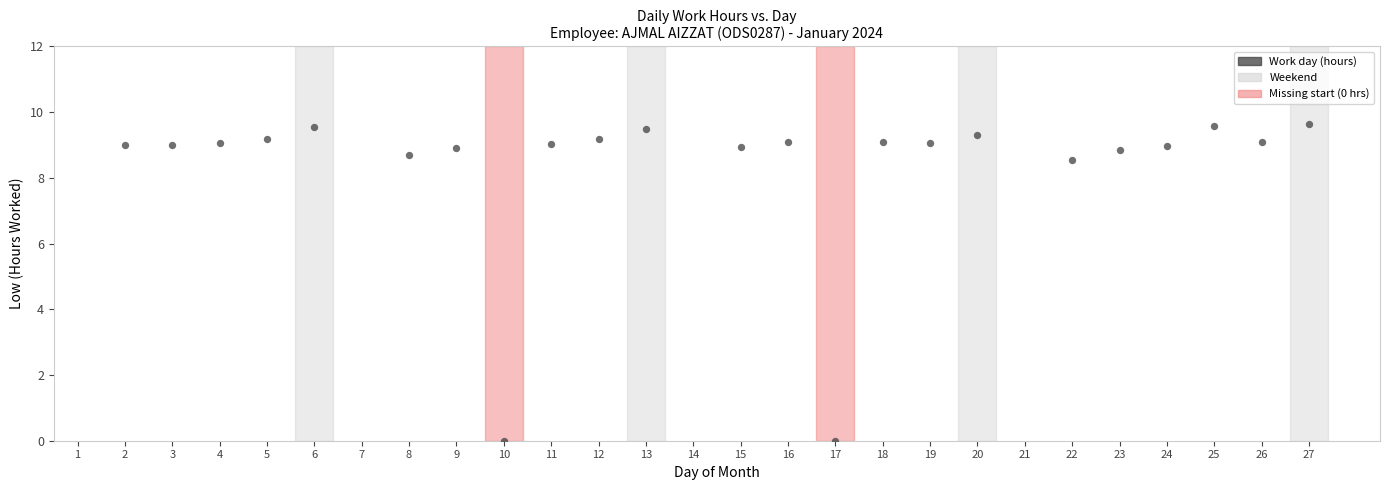

What is the range of Y values (max minus min)?

9.6